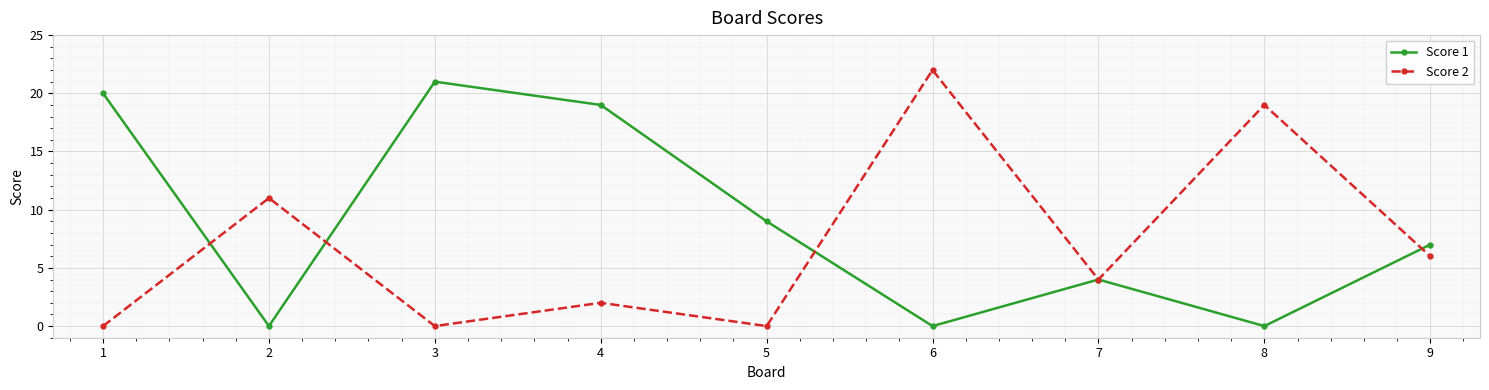

At which label is Score 1 closest to 10?

5